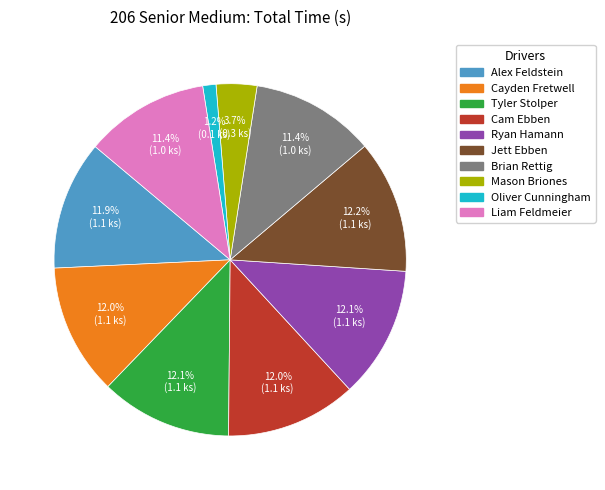

Which slice is the smallest?

Oliver Cunningham